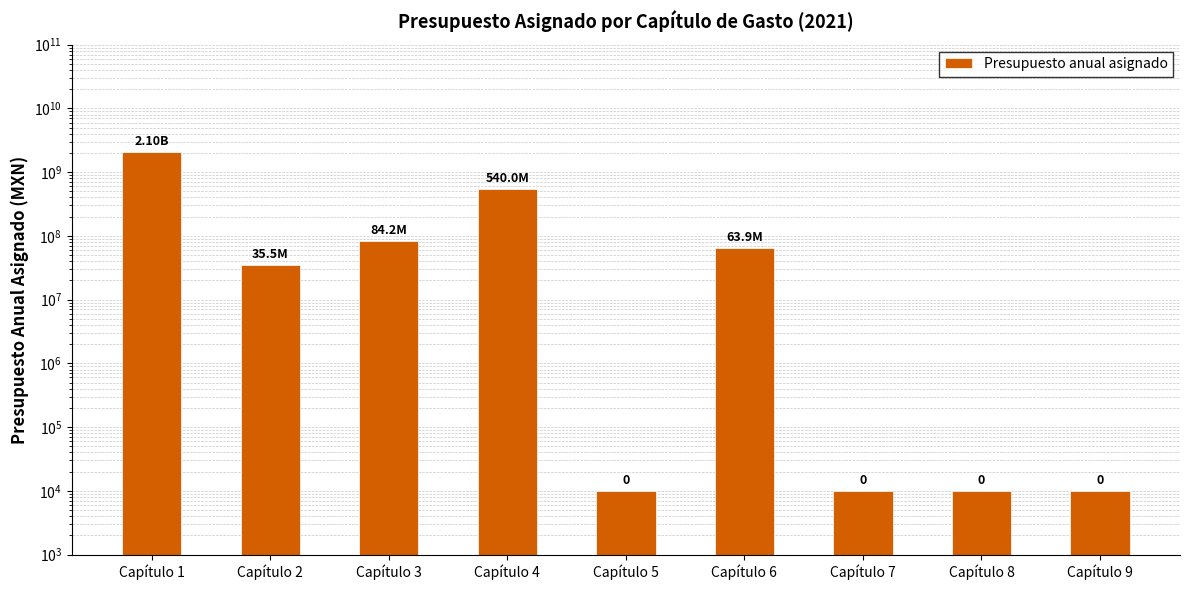

Reading left to right, what are all the values shown in this chart?

2099717570	35500994	84166838	539974008	10000	63890000	10000	10000	10000